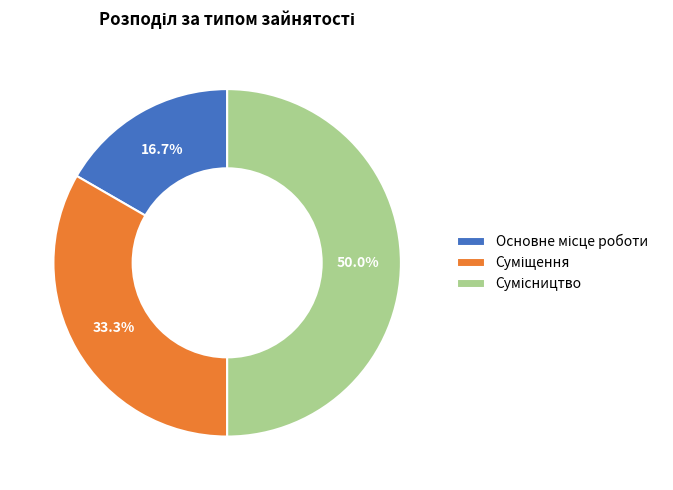

To the nearest percent, what is the average slice percentage?

33%